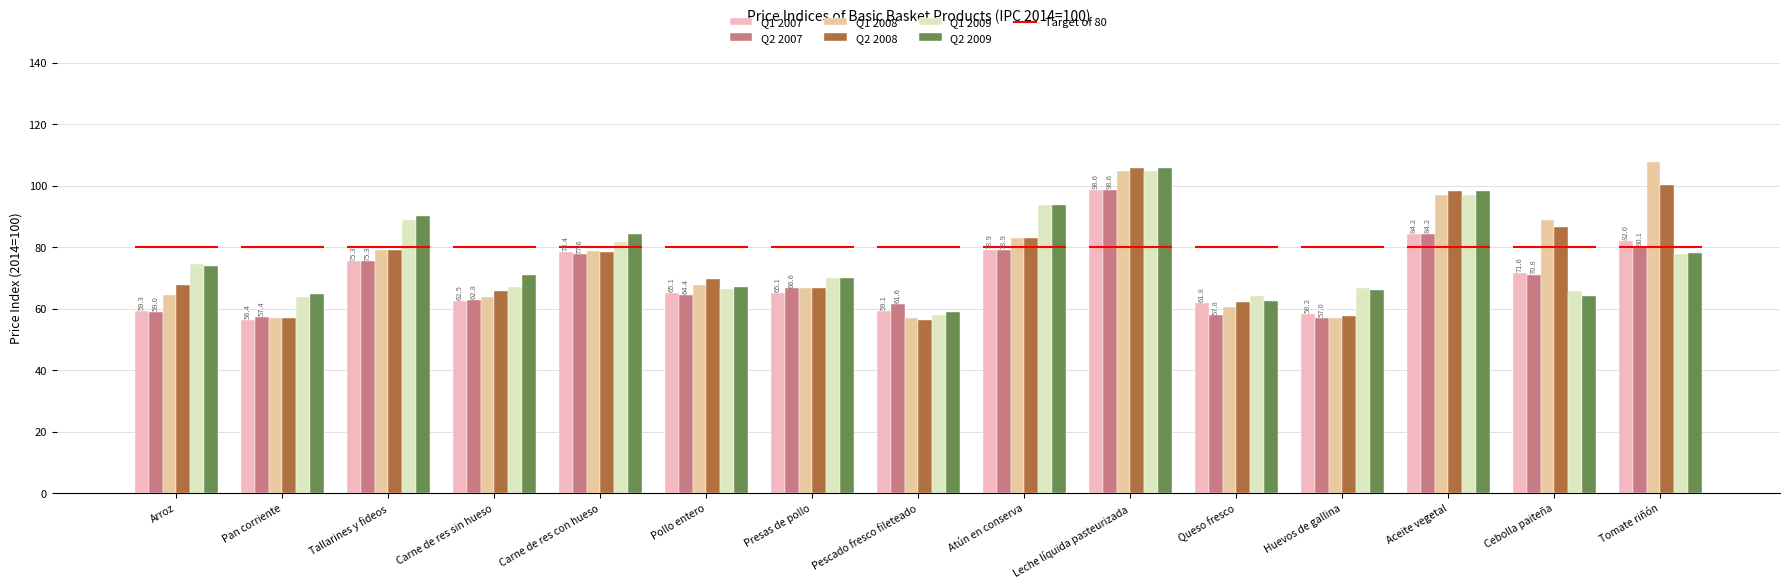

Where is Q1 2009 nearest to the value 81?

Carne de res con hueso